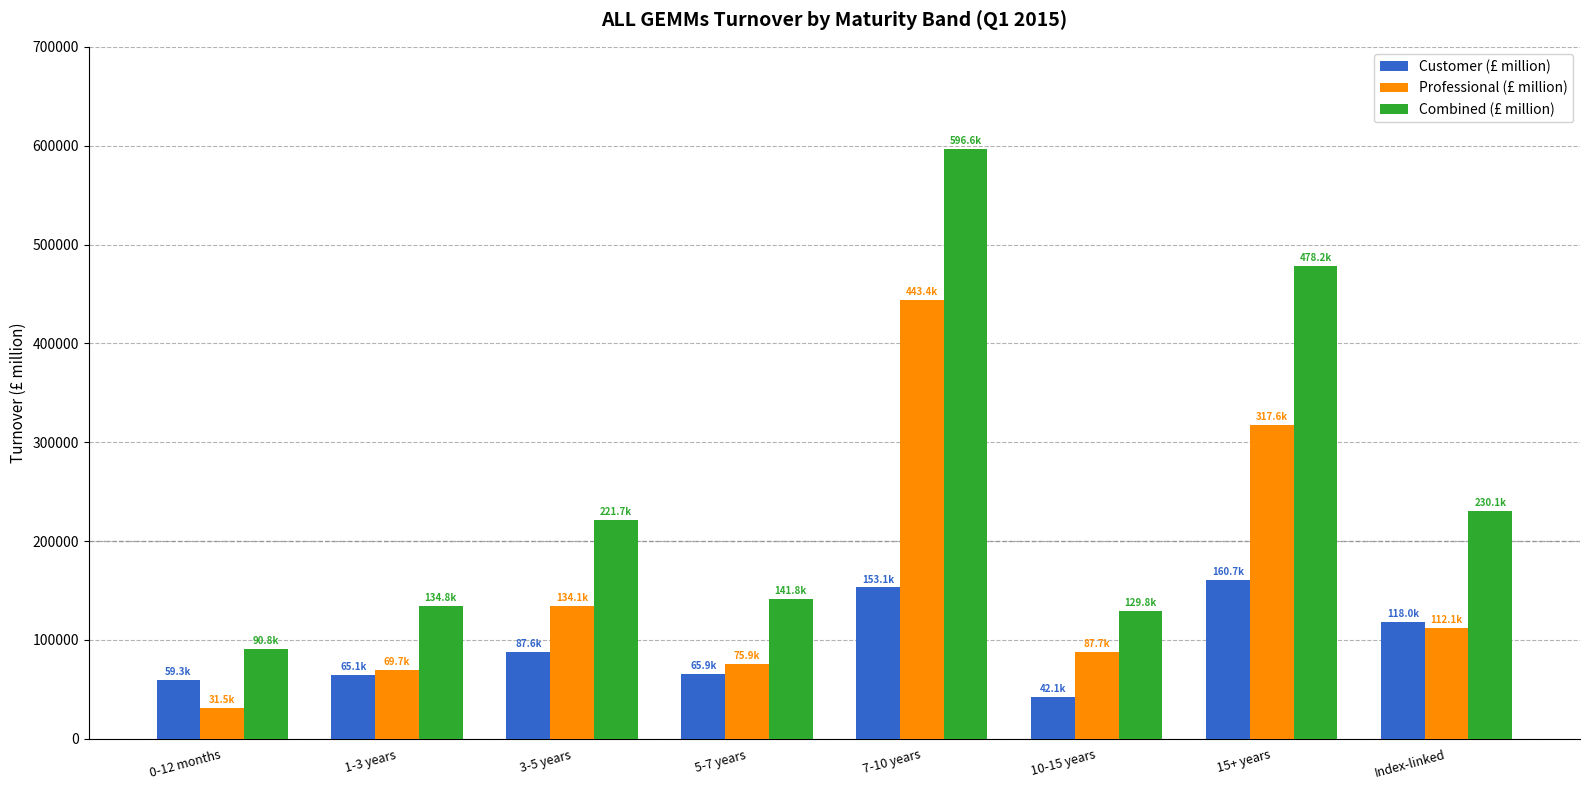

Rank the series by their average value, from lowest to highest.

Customer (£ million), Professional (£ million), Combined (£ million)